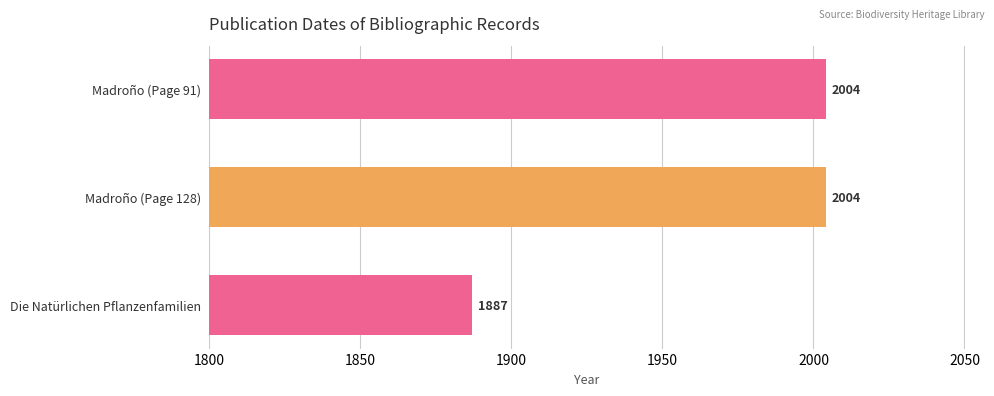

What is the ratio of the value at Die Natürlichen Pflanzenfamilien to the value at Madroño (Page 128)?

0.9